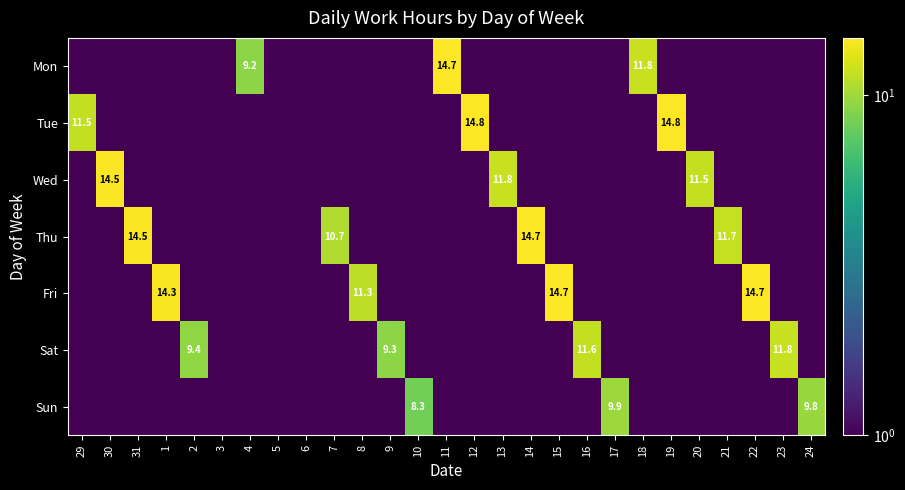

Between 12 and 30, which is larger?

12